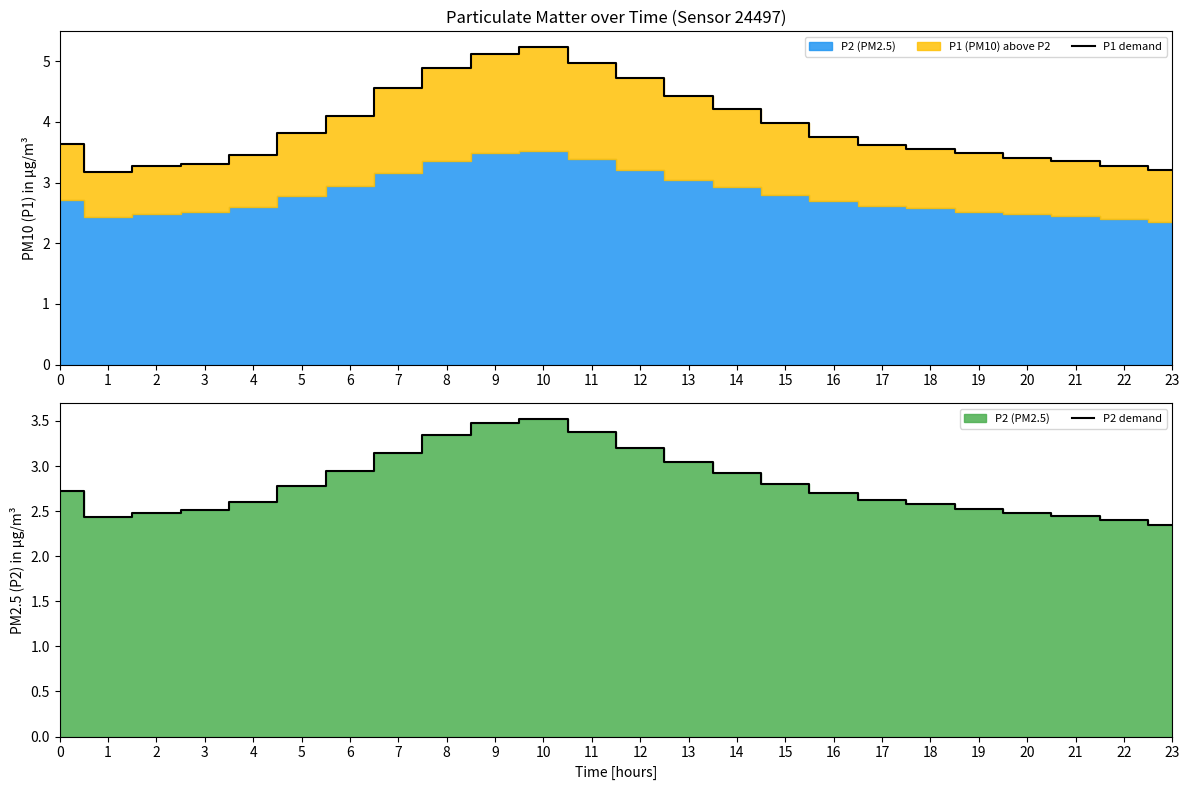

How many lines are shown in the chart?

2